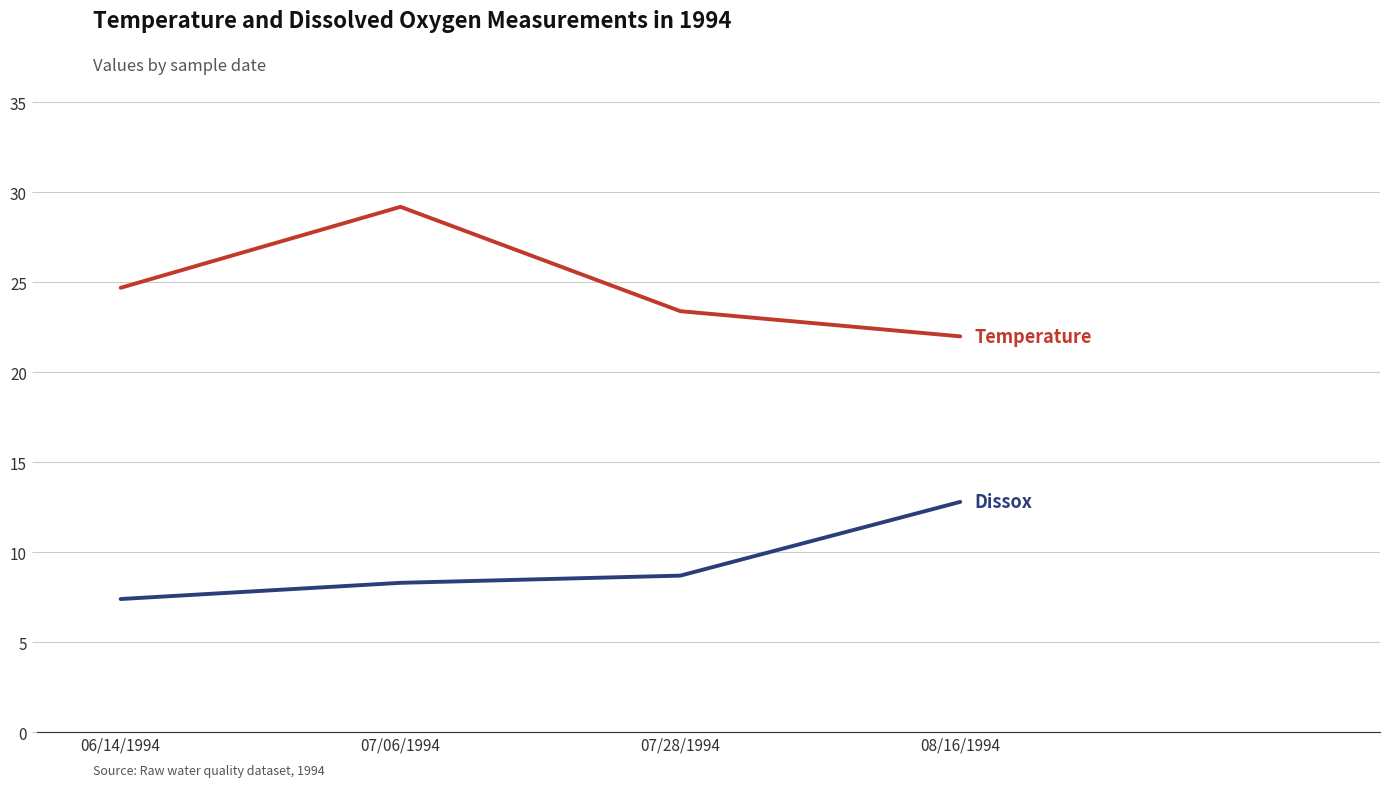

What is the maximum value shown in the chart?

29.2